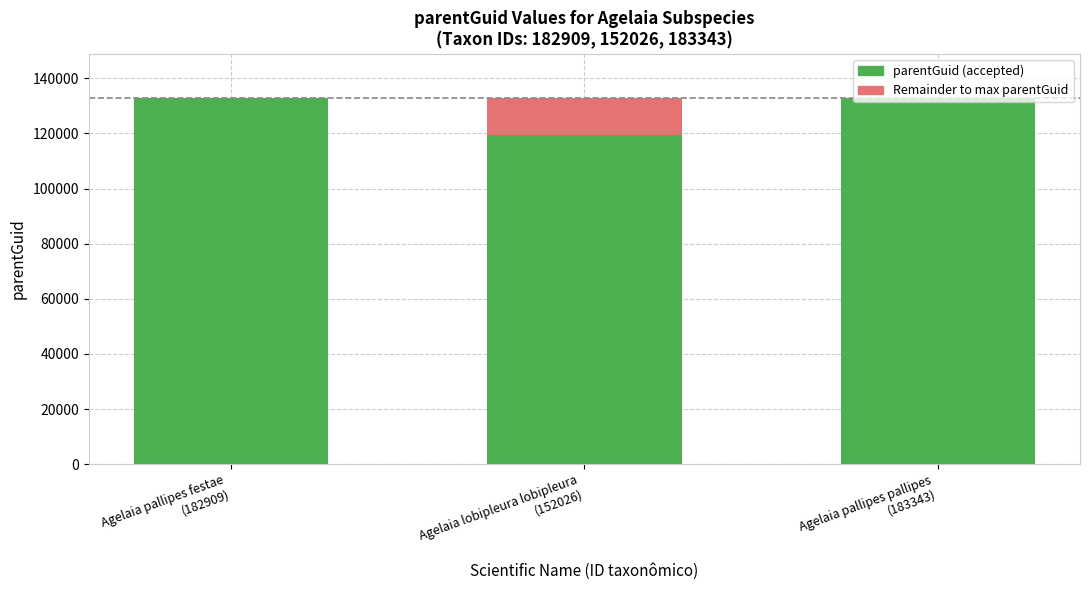

Count the number of categories in the chart.

3